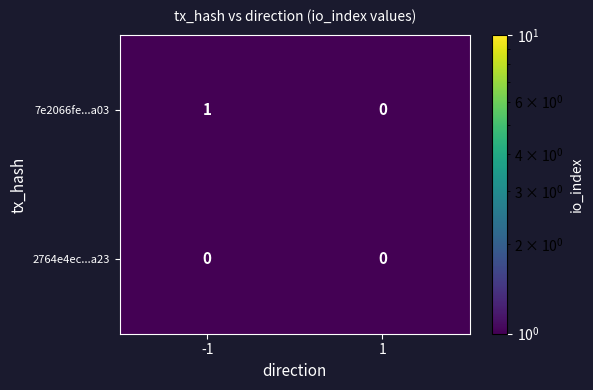

Which series has the widest spread of values?

7e2066fe...a03